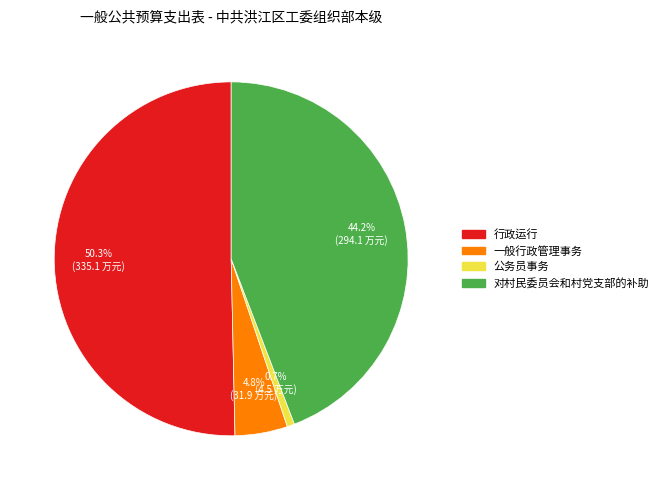

Which category has the smallest portion of the pie?

公务员事务